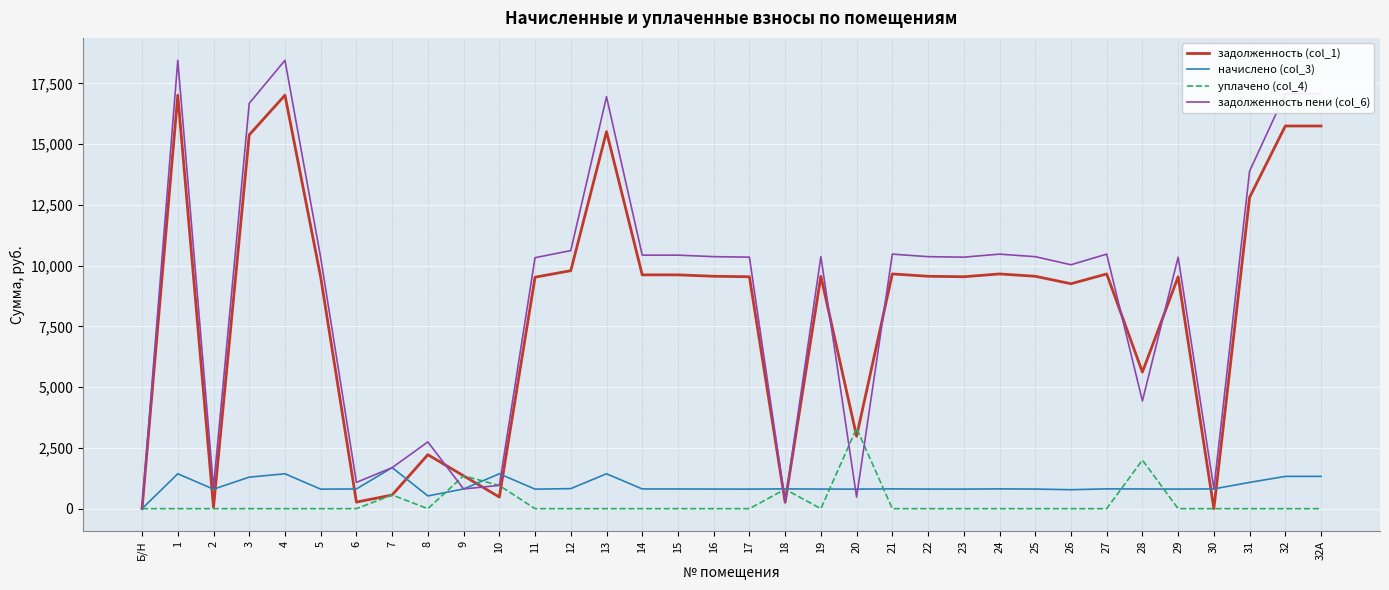

Which series has the largest range (max minus min)?

задолженность пени (col_6)